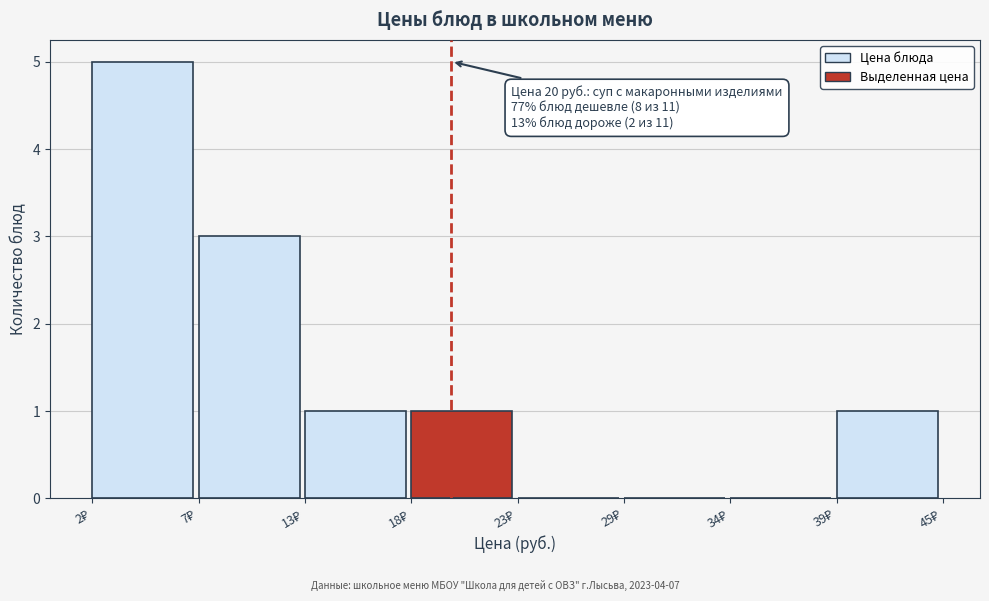

Over which range of the x-axis is the bar tallest?

2 to 7